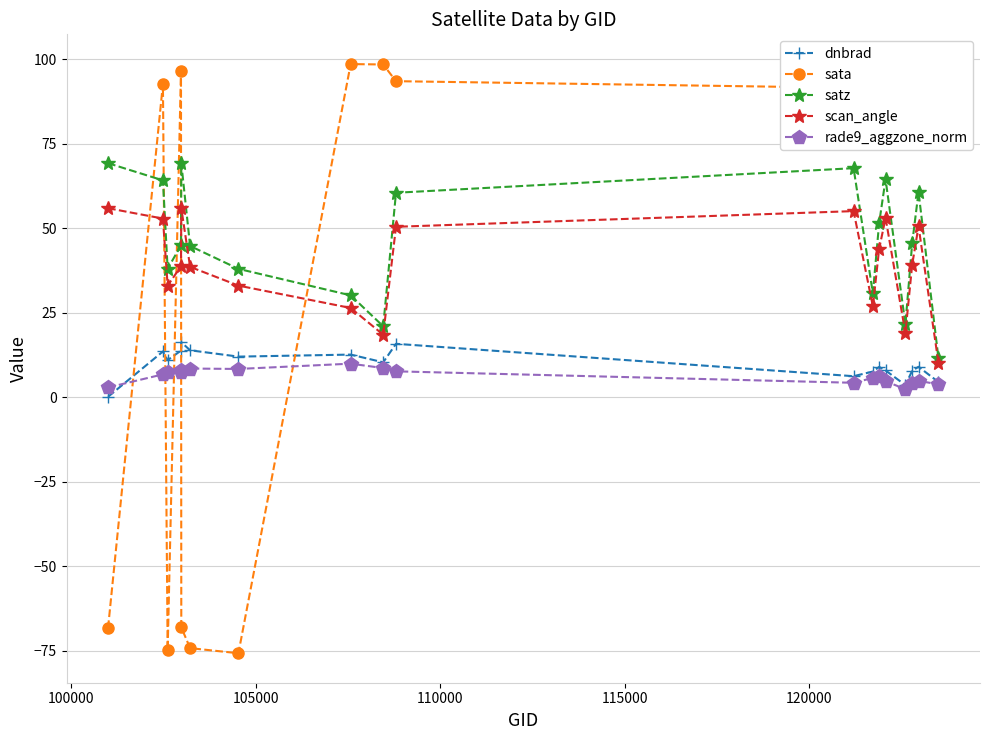

How many interior local peaks does the satz series have?

4